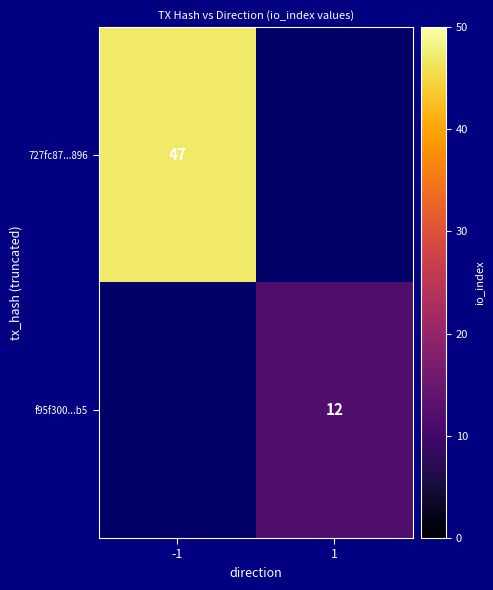

Is it true that 727fc87...896 equals 22 at -1?

False